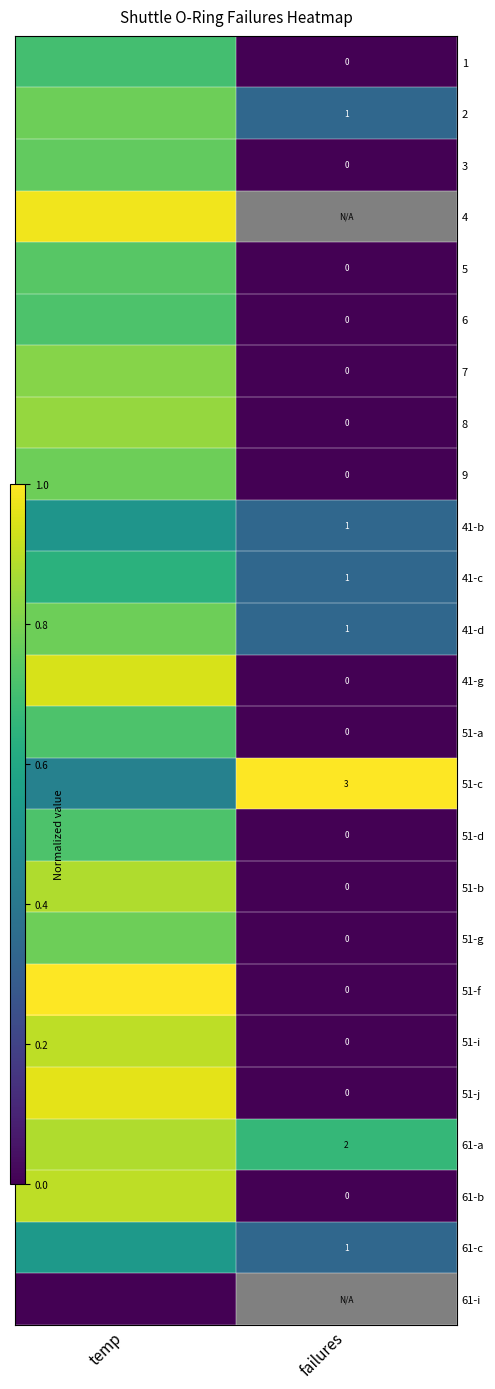

At which category is the sum across all series the highest?

temp